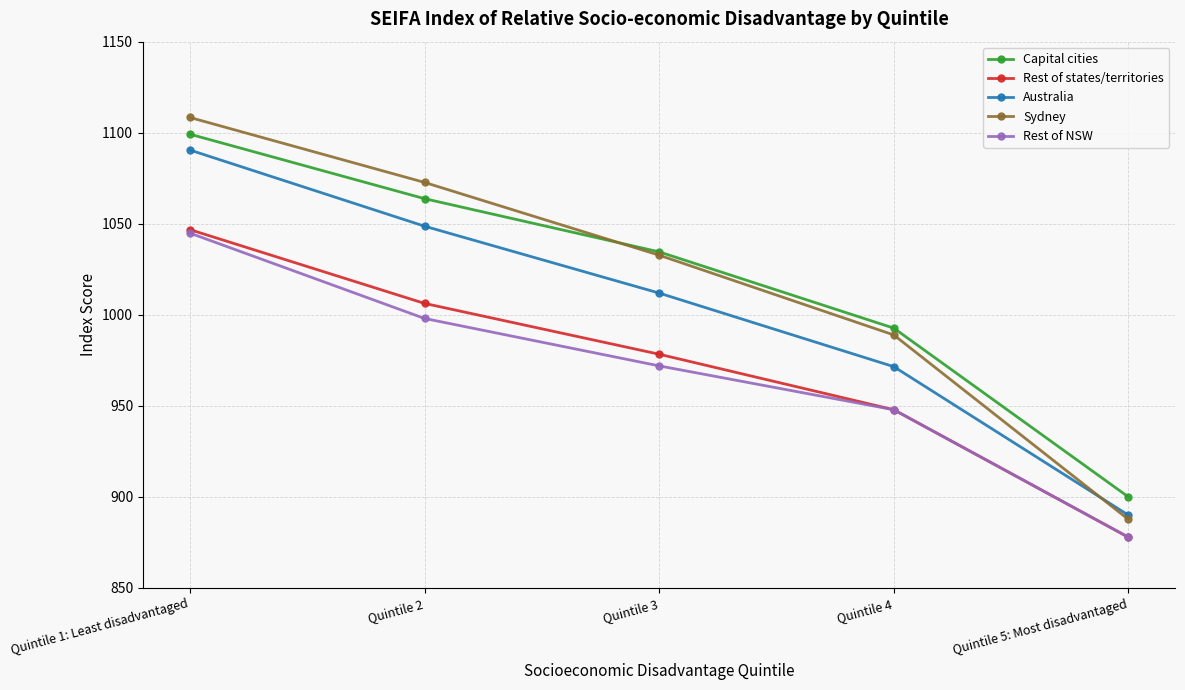

What is the minimum value shown in the chart?

877.8